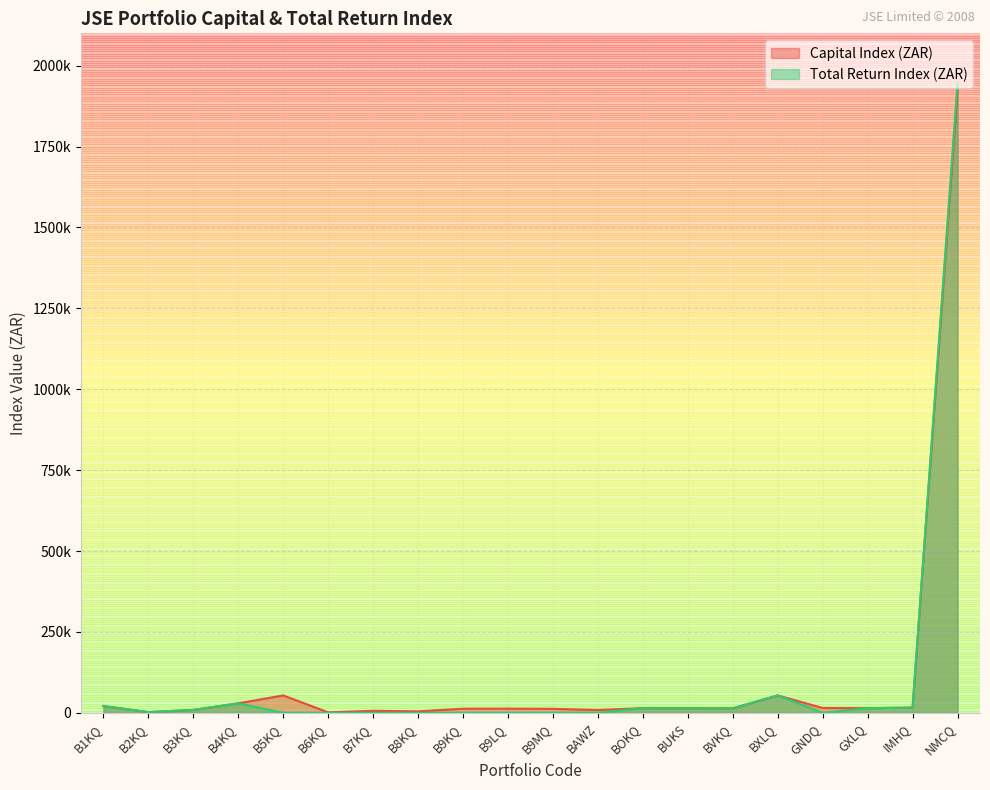

Which series ends up on top after the final intersection of Capital Index (ZAR) and Total Return Index (ZAR)?

Total Return Index (ZAR)